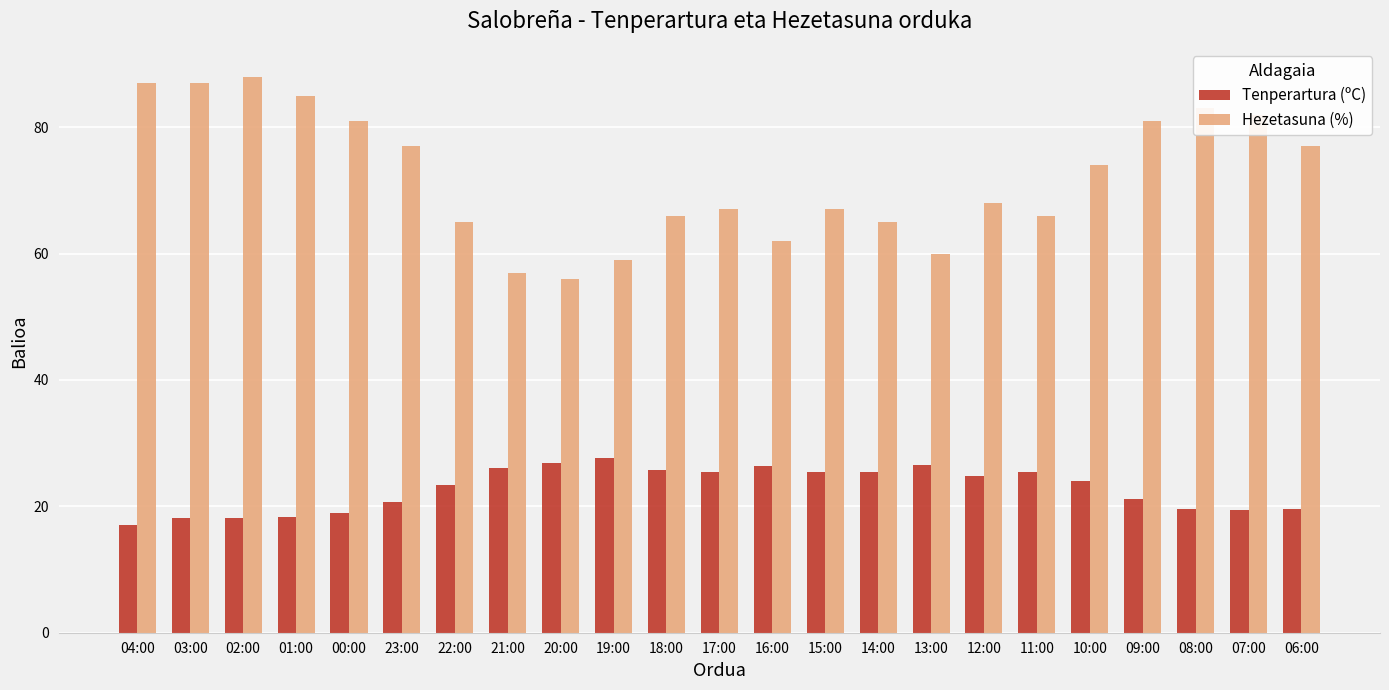

Which series has the largest total across all categories?

Hezetasuna (%)